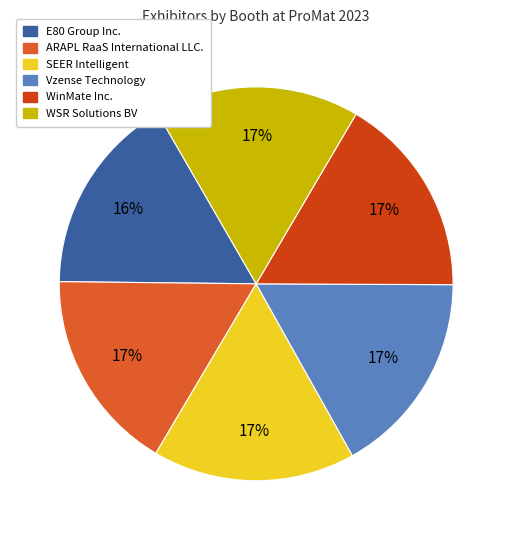

How many segments does this pie chart have?

6